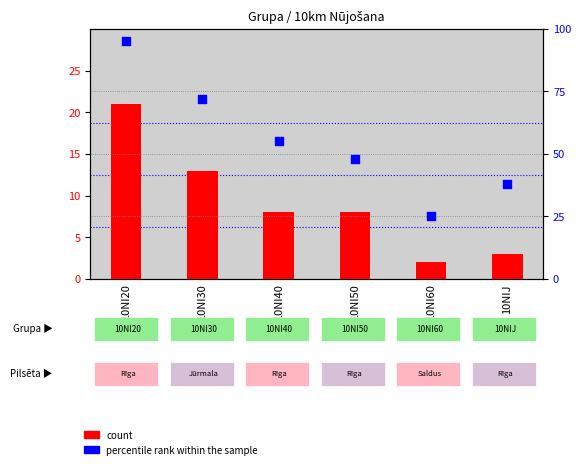

At how many categories does at least one series exceed 76?

1